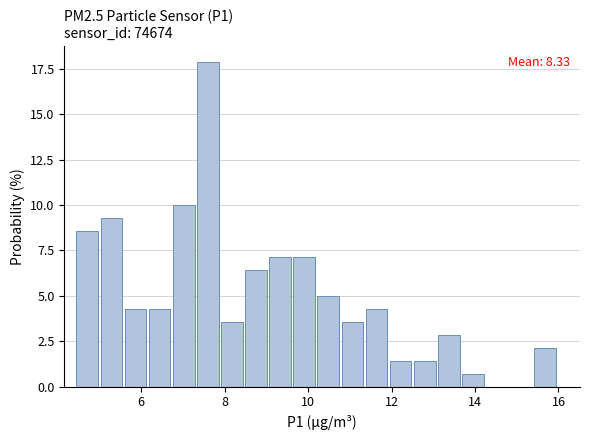

Around what value on the x-axis is the tallest bar? Give the approximate position of its centre, as read against the axis.

7.6